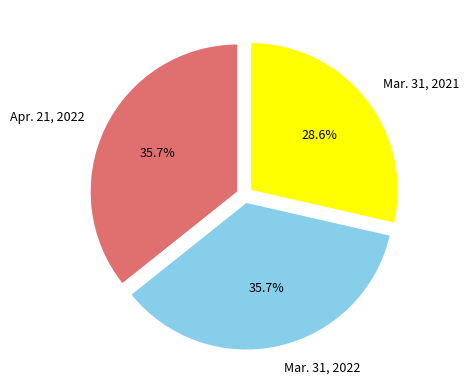

To the nearest percent, what is the average slice percentage?

33%